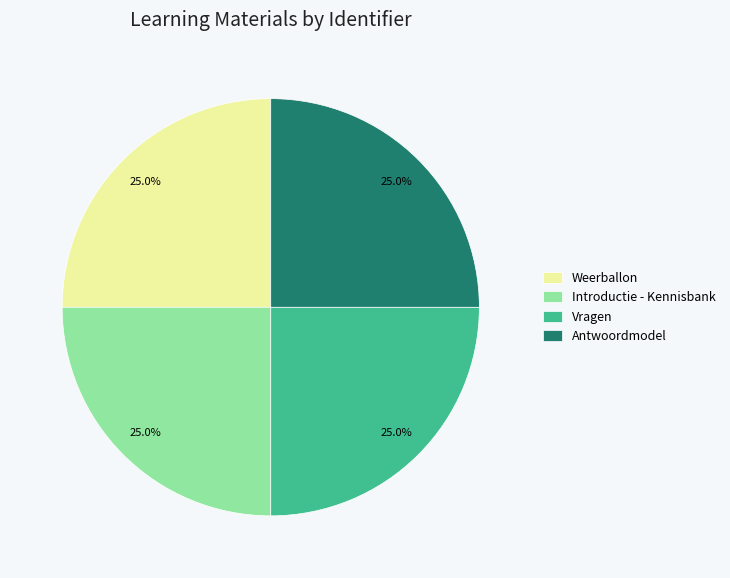

How many segments does this pie chart have?

4